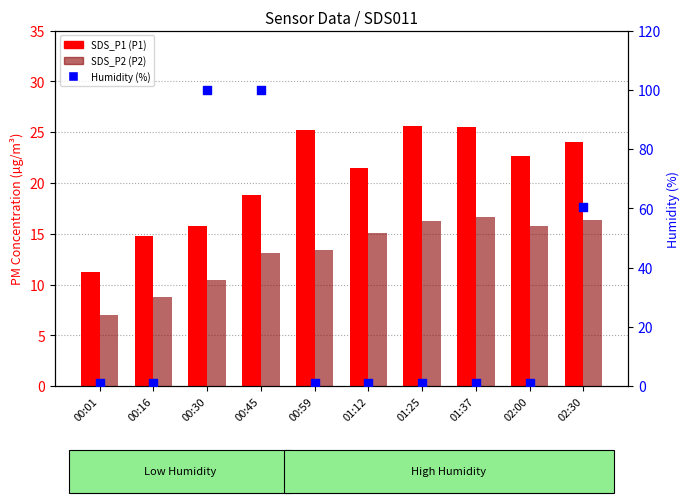

Which series has the largest Y range (max minus min)?

Humidity (%)